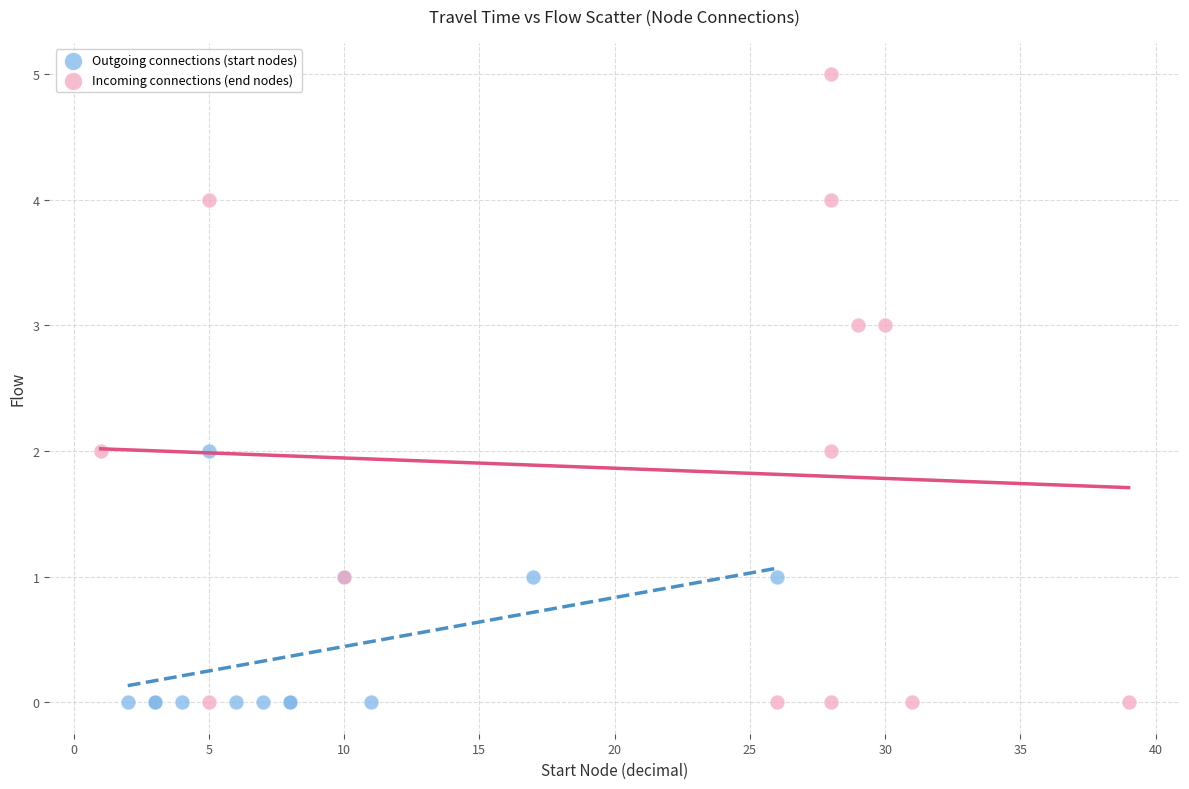

What are all the series names shown in the legend?

Outgoing connections (start nodes), Incoming connections (end nodes)